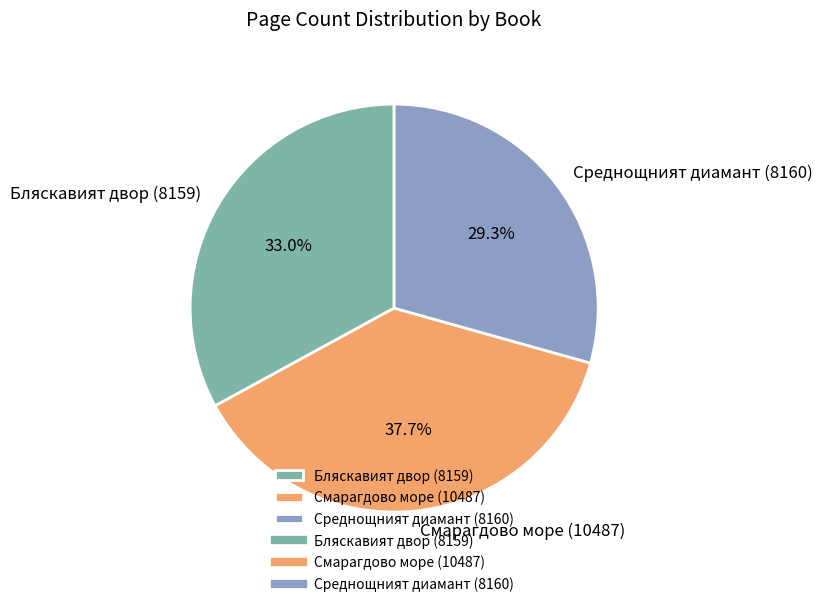

What is the total percentage of Бляскавият двор (8159) and Смарагдово море (10487)?

70.7%